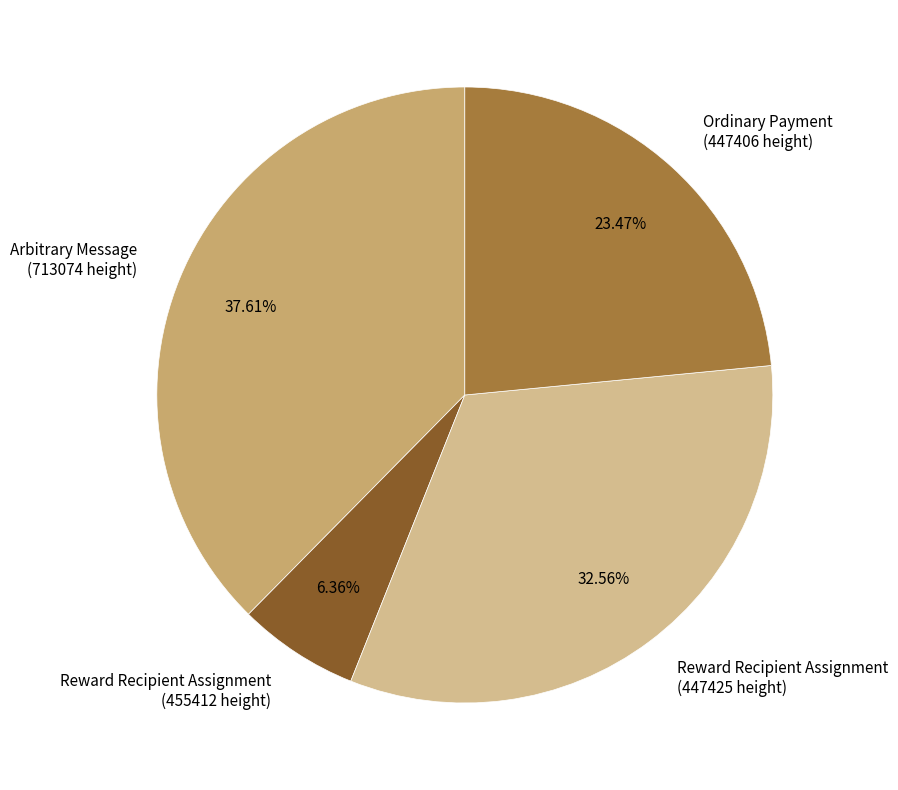

To the nearest percent, what is the average slice percentage?

25%